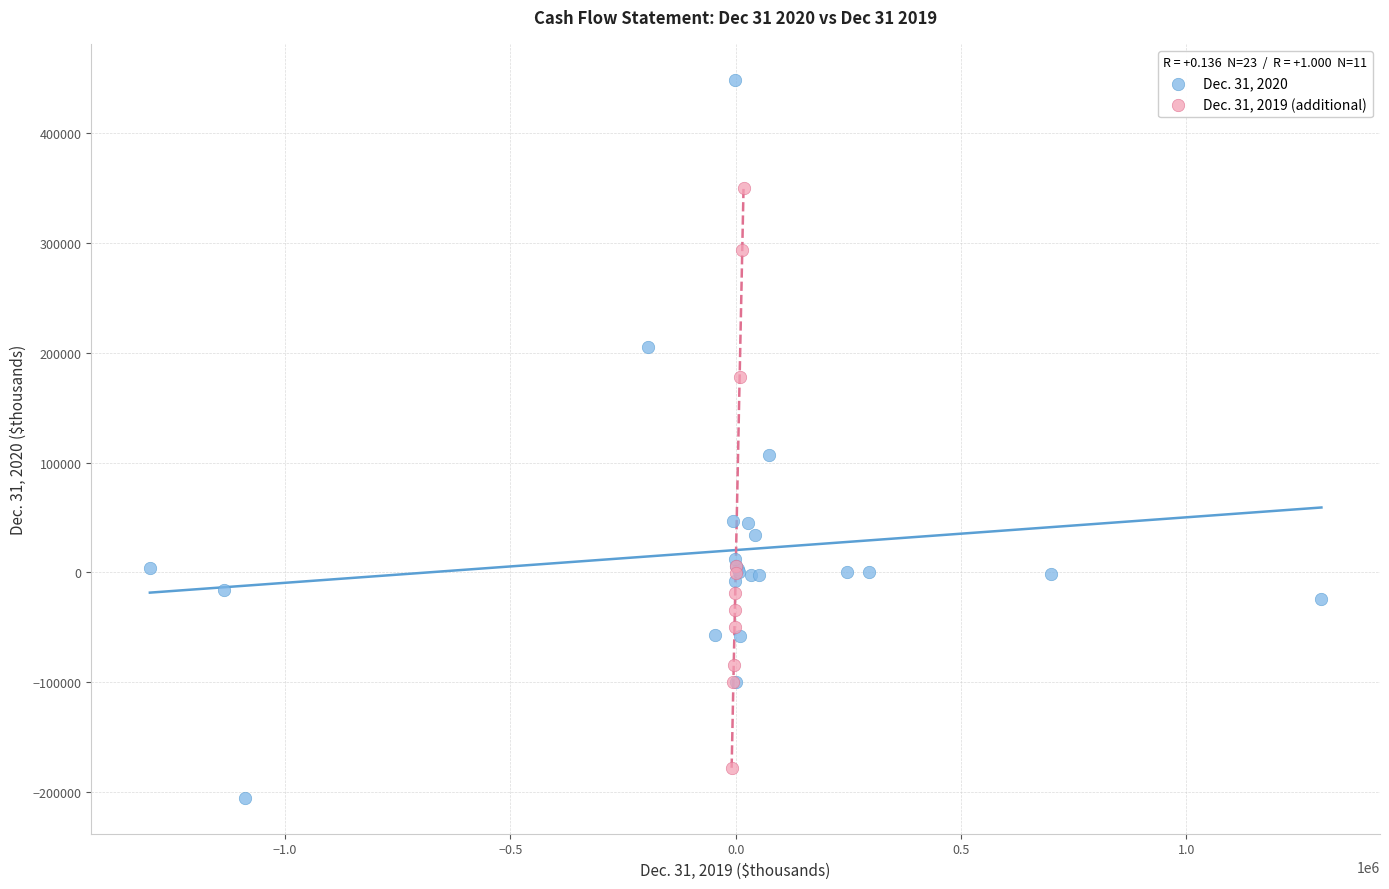

Which series has the largest Y range (max minus min)?

Dec. 31, 2020